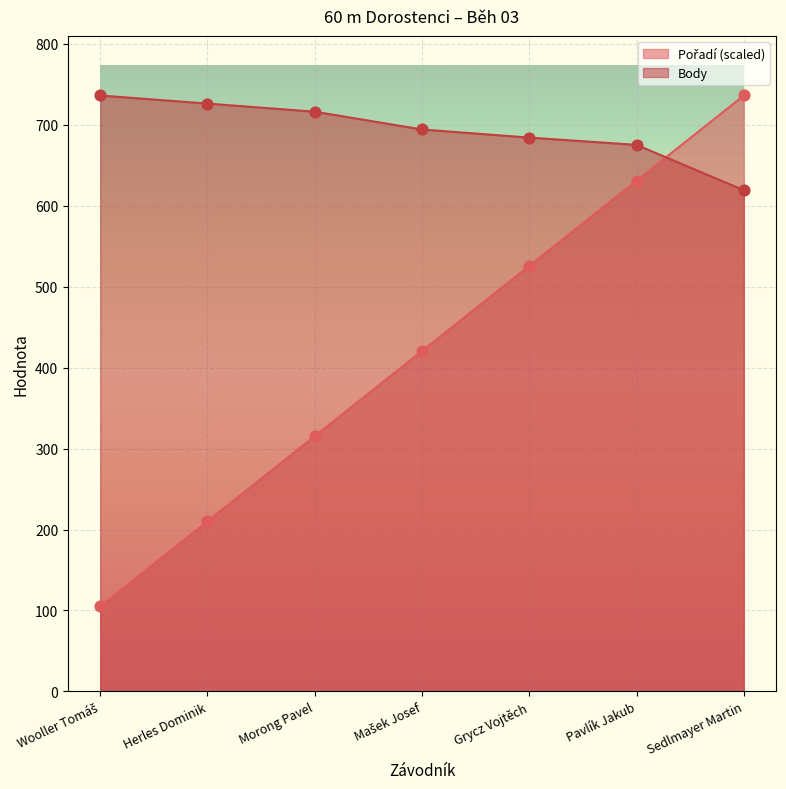

Is the value of Pořadí at Sedlmayer Martin greater than the value of Body at Mašek Josef?

Yes